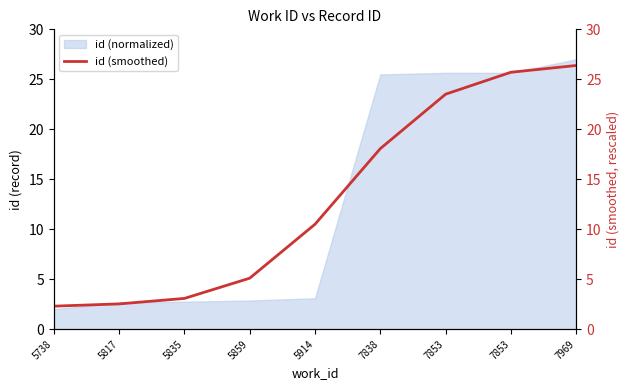

The value at 7838 is 24.0. True or false?

False